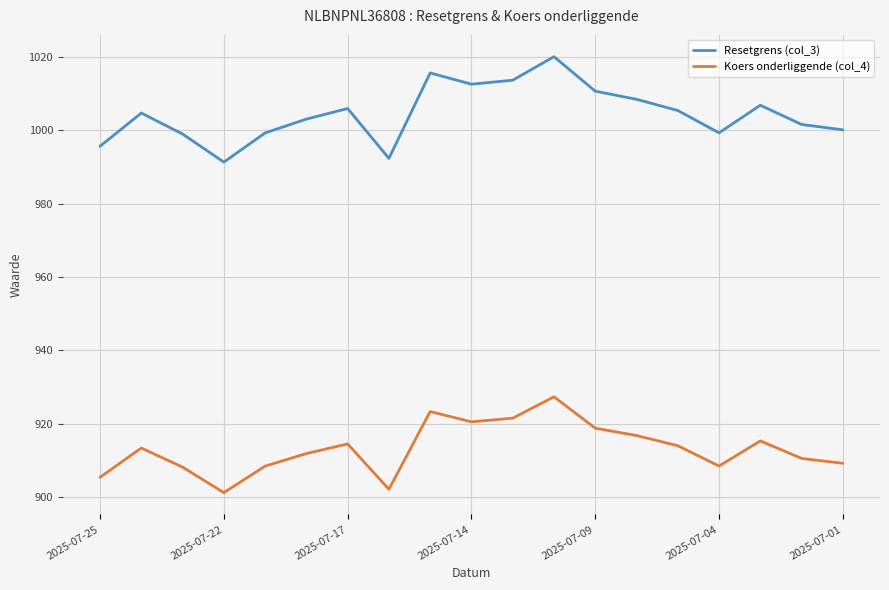

True or false: Resetgrens (col_3) and Koers onderliggende (col_4) cross at least once.

False